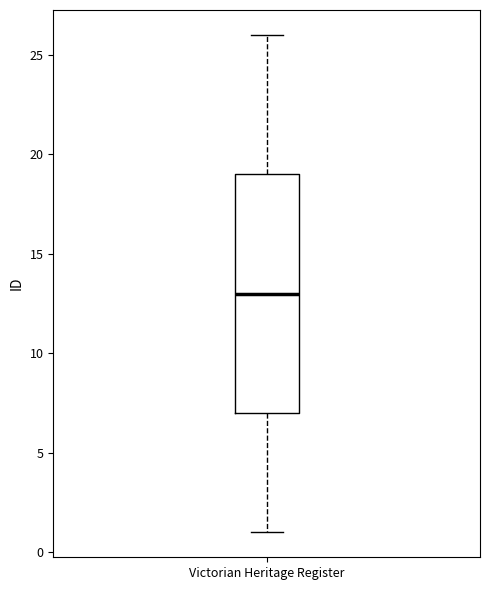

Read this box plot against the y-axis: the position of the median line, the range covered by the box, and the ends of both whiskers. The values are not printed on the chart, so give them approximately, as read against the axis.

median 13, box 7 to 19, whiskers 1 to 26